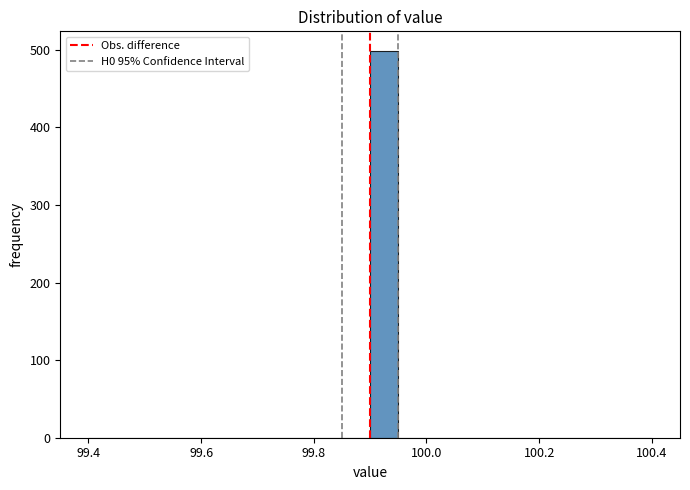

Around what value on the x-axis is the tallest bar? Give the approximate position of its centre, as read against the axis.

99.92